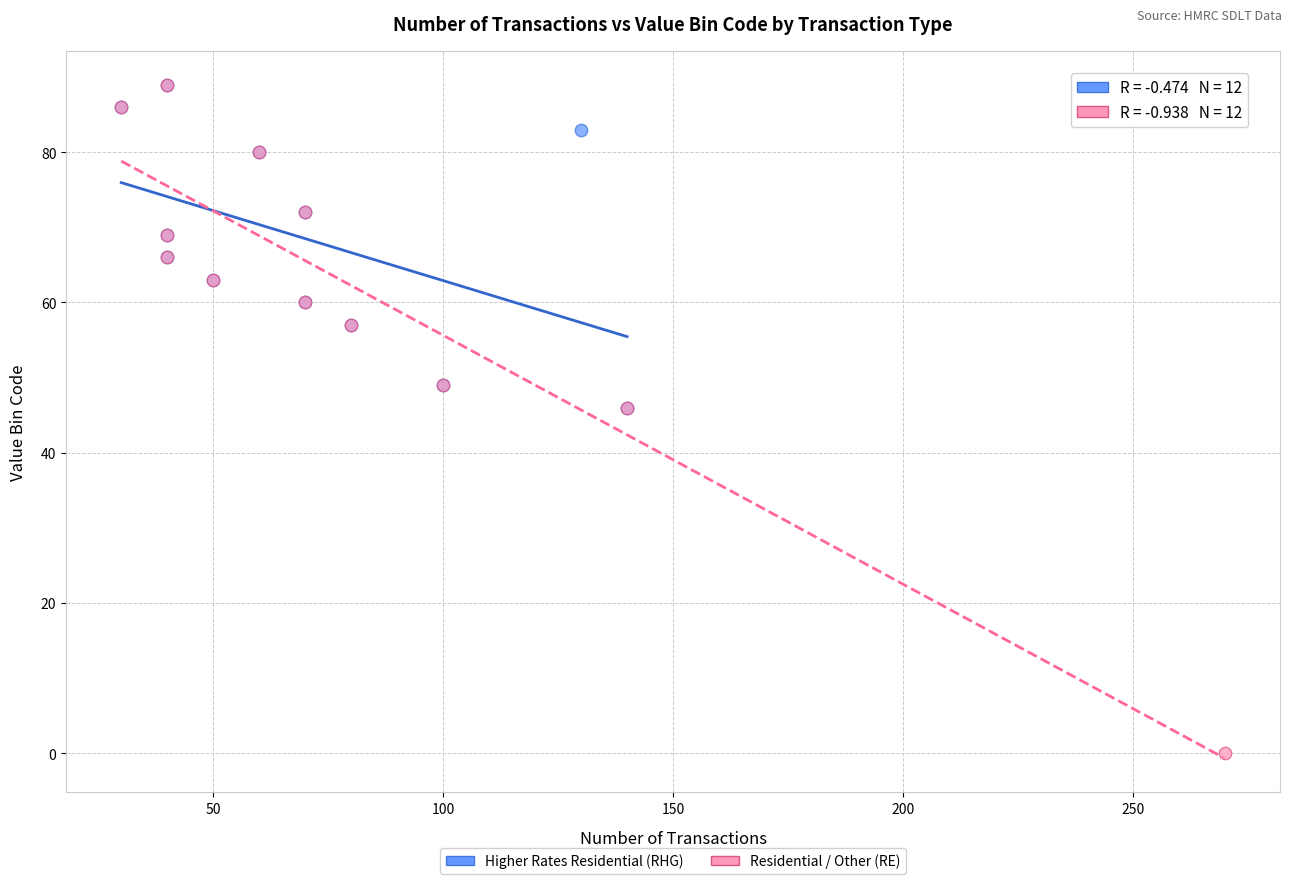

Which series has the widest spread of Y values?

Residential / Other (RE)